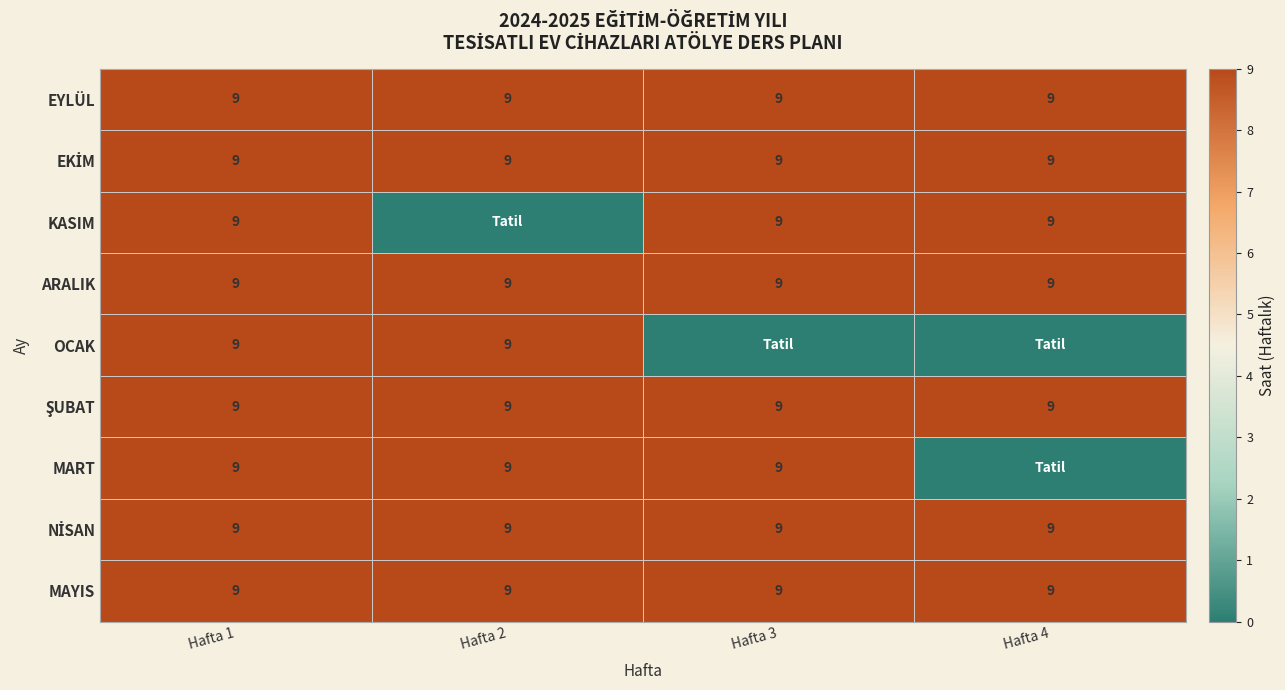

True or false: ARALIK has a value of 9 at Hafta 1.

True